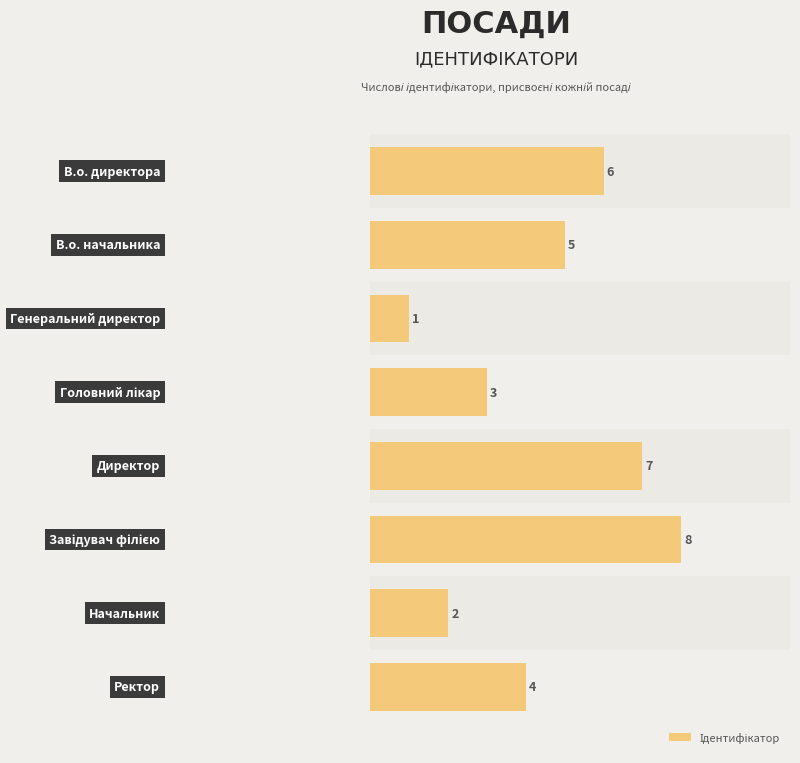

What is the difference between the maximum and minimum values?

7